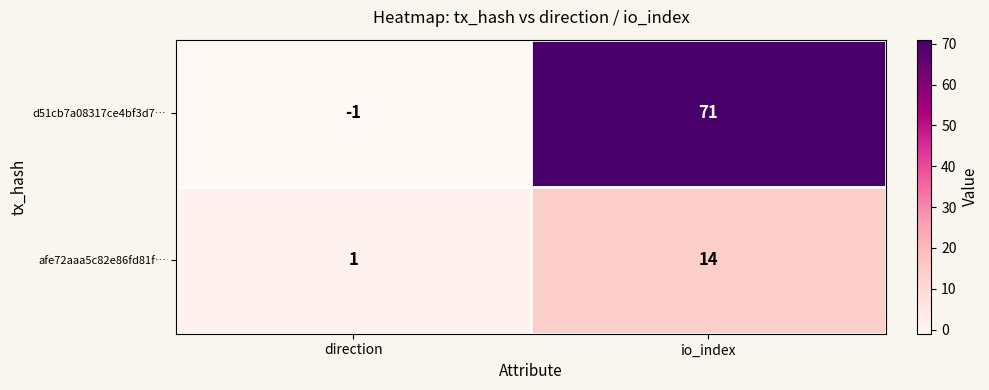

True or false: afe72aaa5c82e86fd81f… has a value of 14 at io_index.

True